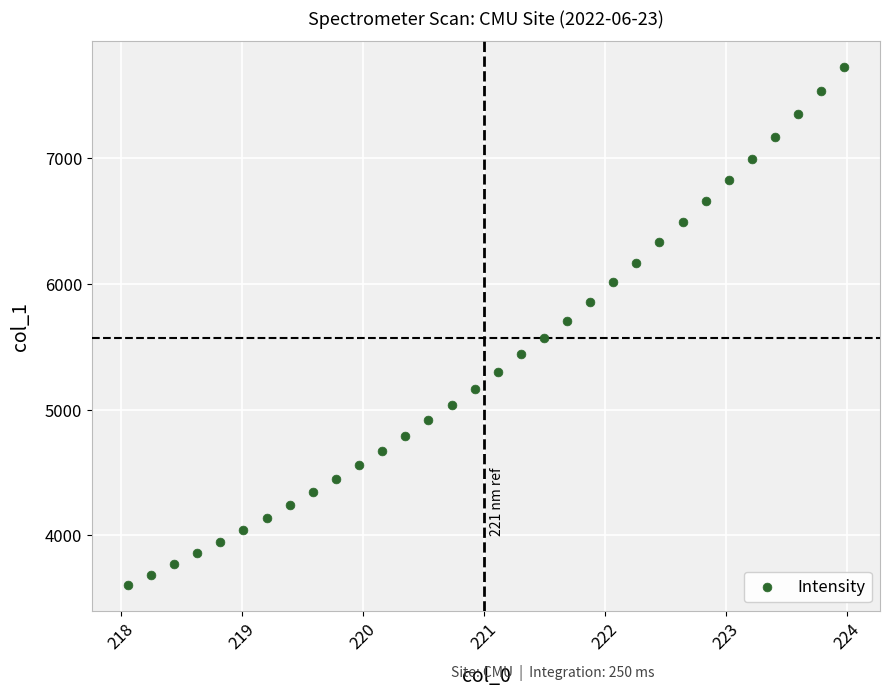

What is the range of Y values (max minus min)?

4120.7